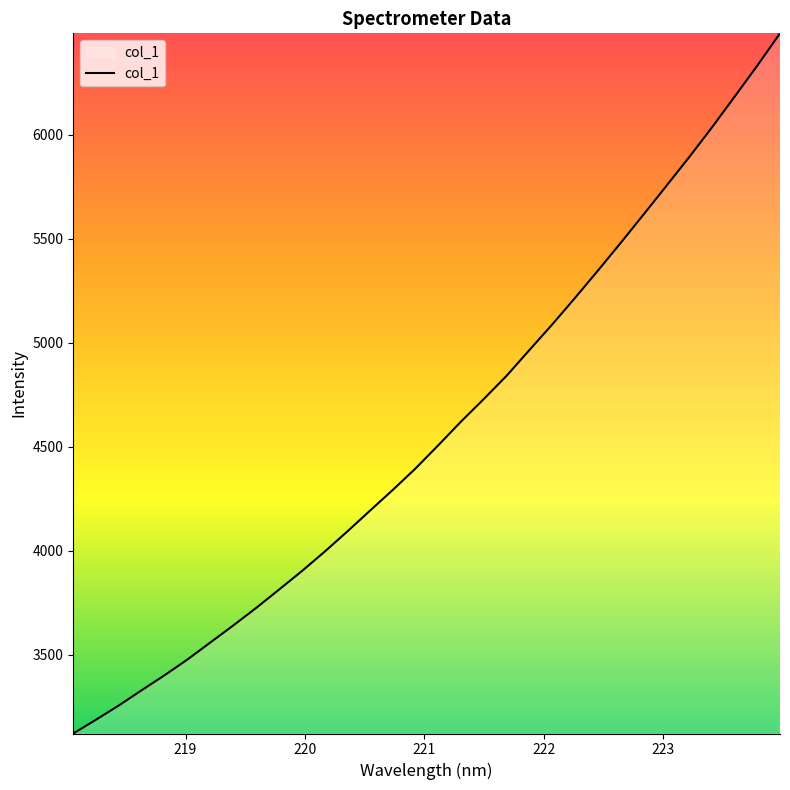

What is the greatest value displayed?

6488.1